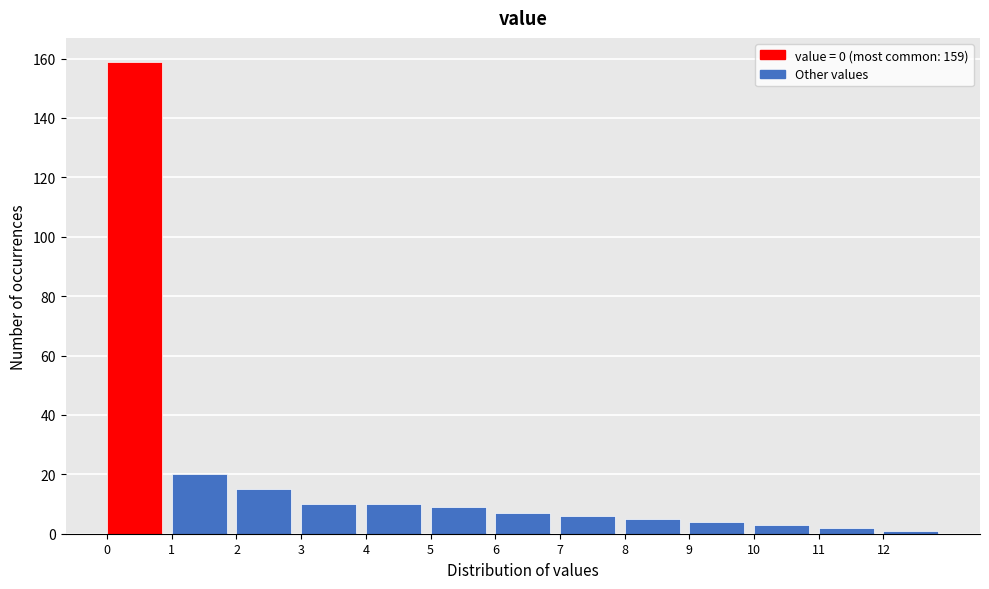

Which range on the x-axis has the tallest bar?

0 to 1